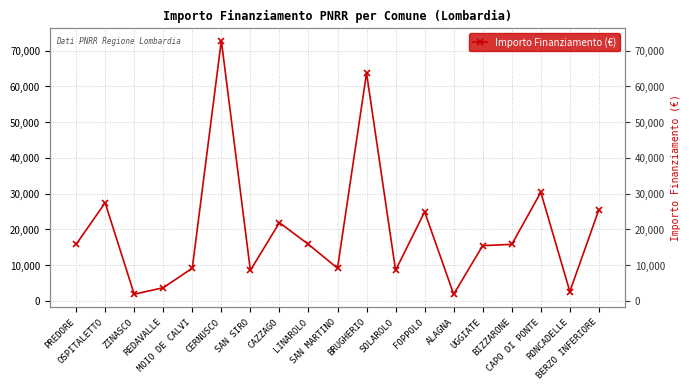

Reading left to right, what are all the values shown in this chart?

PREDORE=15782	OSPITALETTO=27424	ZINASCO=1821	REDAVALLE=3642	MOIO DE CALVI=9105	CERNUSCO=72840	SAN SIRO=8498	CAZZAGO=21852	LINAROLO=15782	SAN MARTINO=9105	BRUGHERIO=63735	SOLAROLO=8498	FOPPOLO=24887	ALAGNA=1821	UGGIATE=15426	BIZZARONE=15782	CAPO DI PONTE=30350	RONCADELLE=2571	BERZO INFERIORE=25494